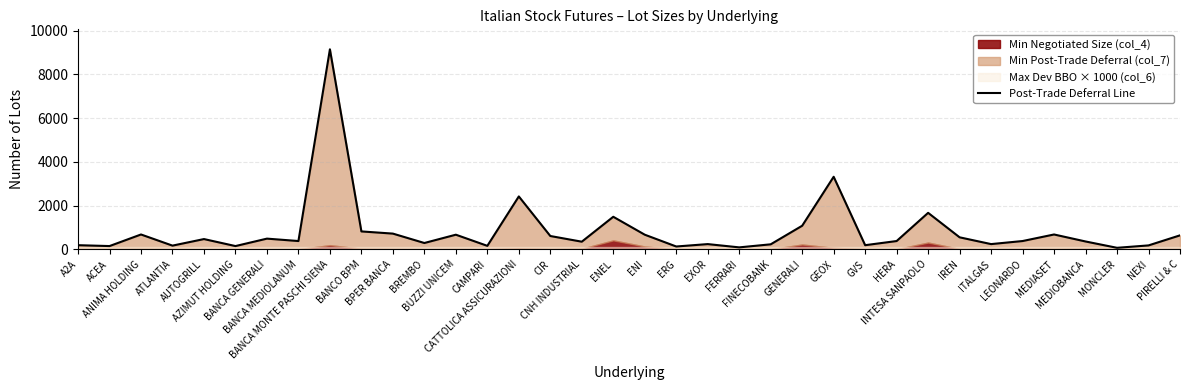

What is the sum of the values at ENI and INTESA SANPAOLO?

2340